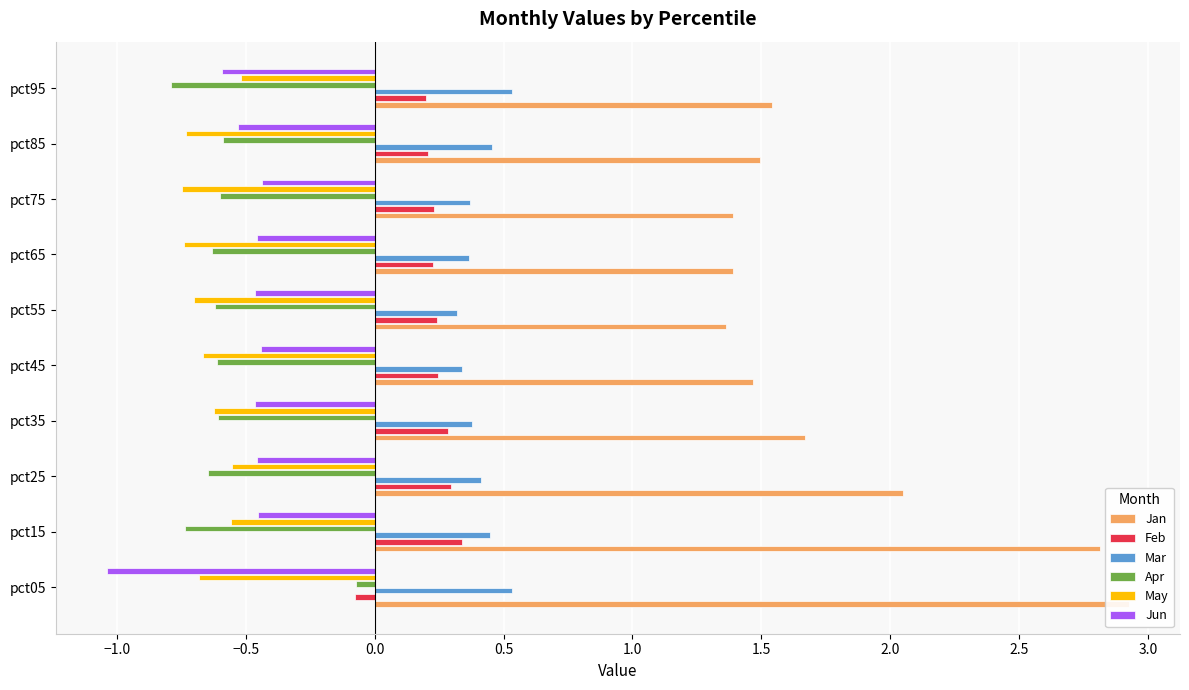

Are the bars grouped side by side (vs. stacked)?

Yes